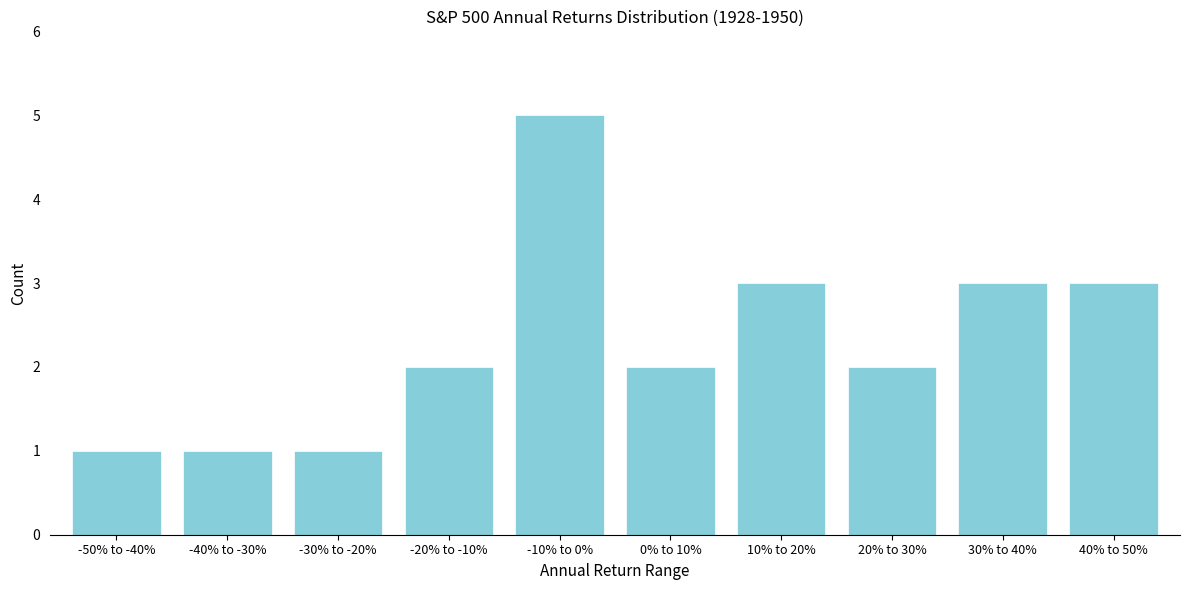

Reading left to right, transcribe all the data shown in this chart.

1	1	1	2	5	2	3	2	3	3